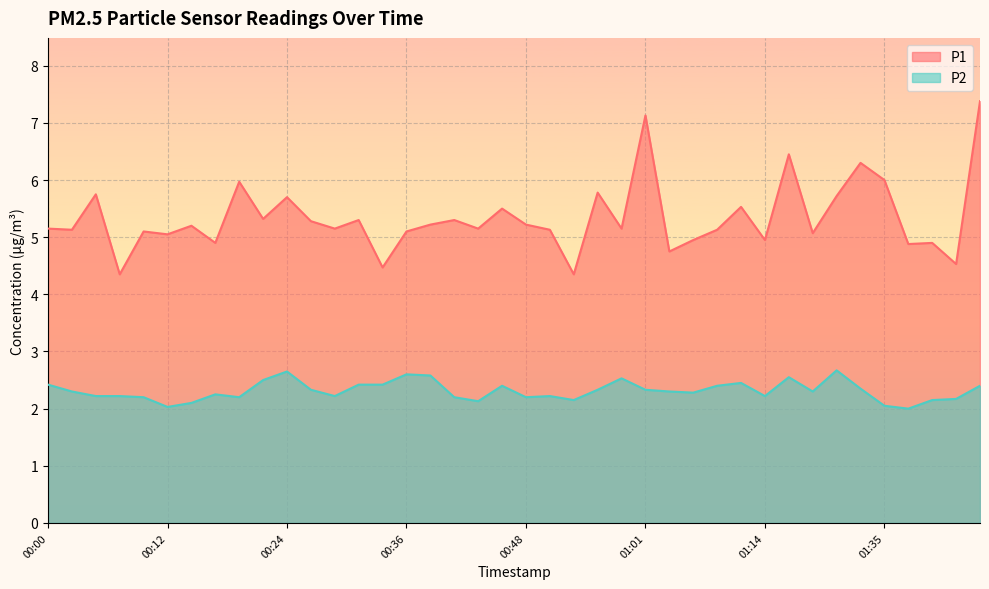

What is the difference between the second highest and minimum values in the P2 series?

0.6